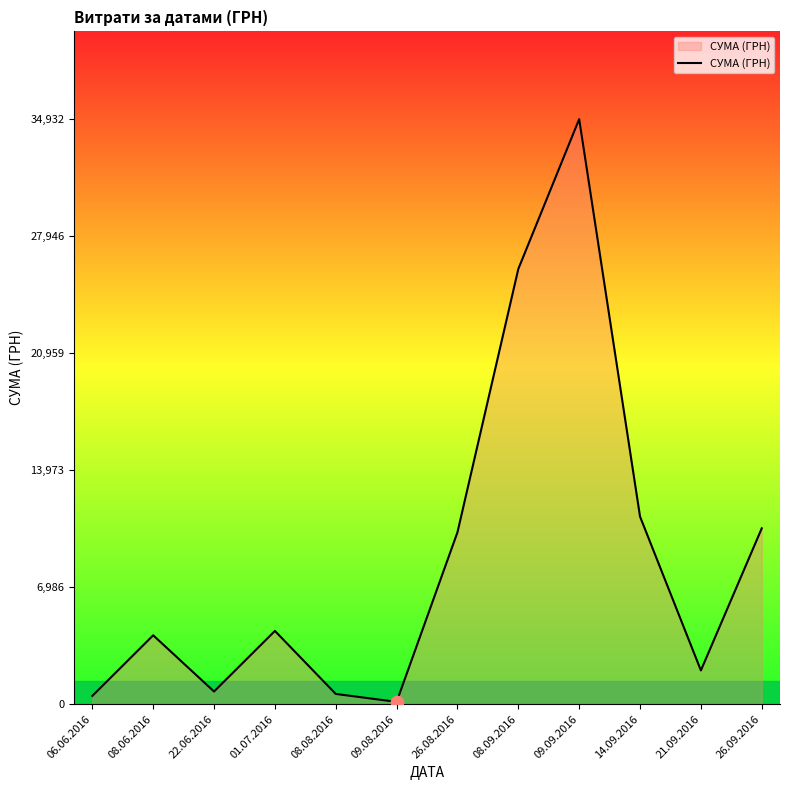

Approximately how many times larger is the value at 08.08.2016 compared to 08.06.2016?

0.1